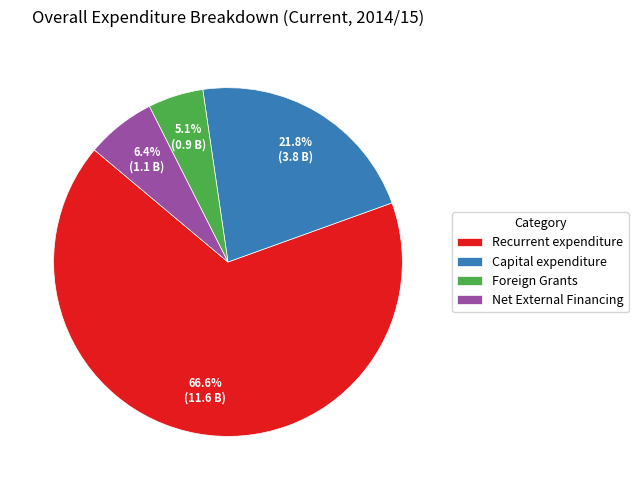

Is it true that Recurrent expenditure is 67% of the pie?

True